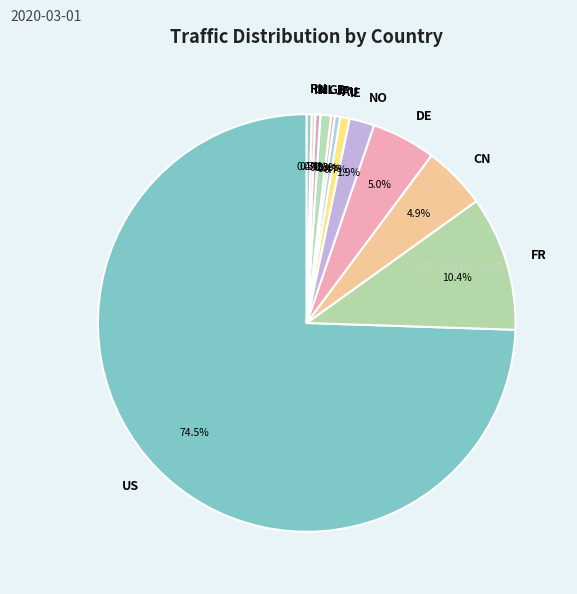

Which slice is the largest?

US